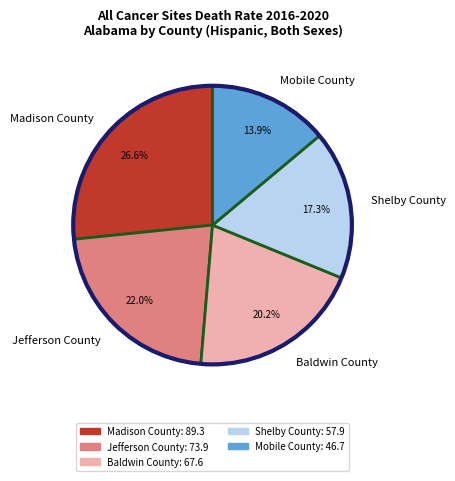

Count the number of slices in the pie.

5